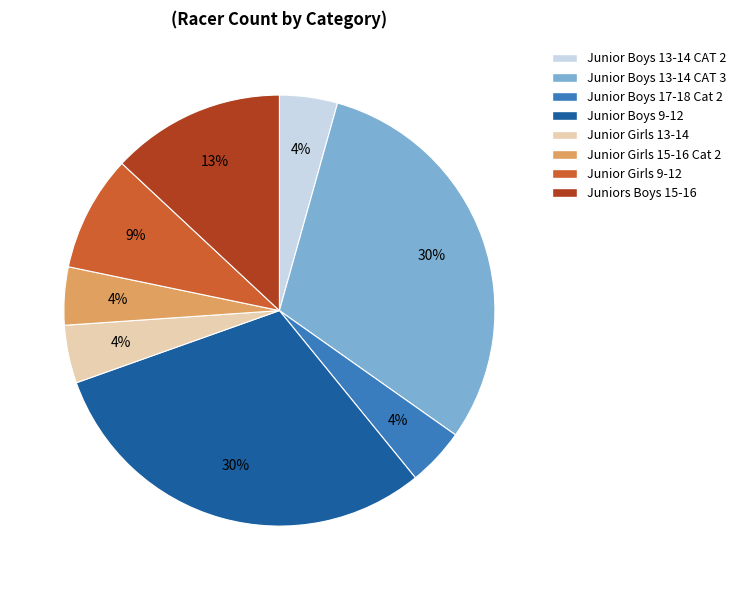

The Junior Girls 9-12 slice represents 21% of the pie. True or false?

False